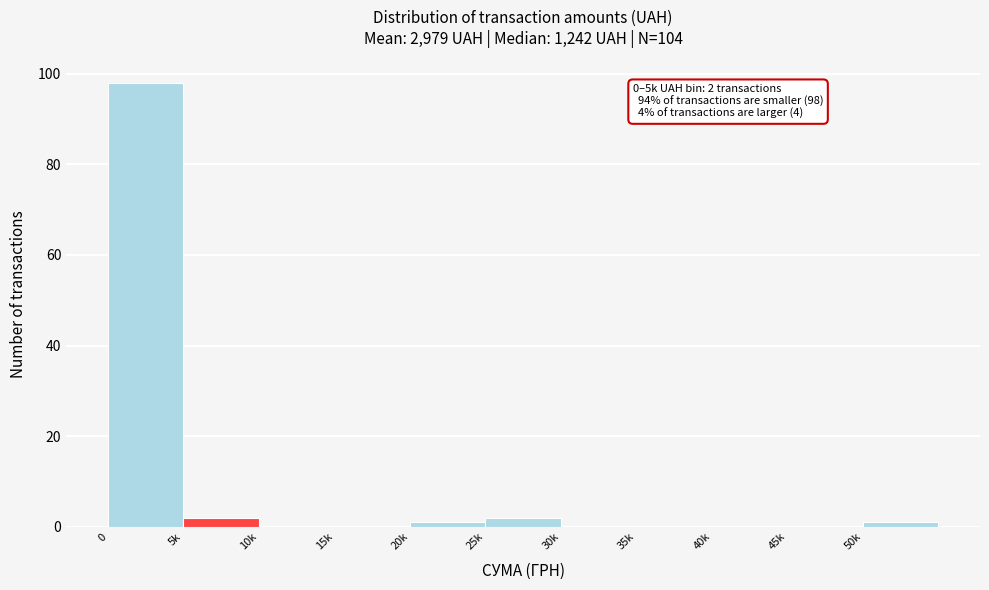

Reading right to left, transcribe all the data shown in this chart.

50k=1	45k=0	40k=0	35k=0	30k=0	25k=2	20k=1	15k=0	10k=0	5k=2	0=98